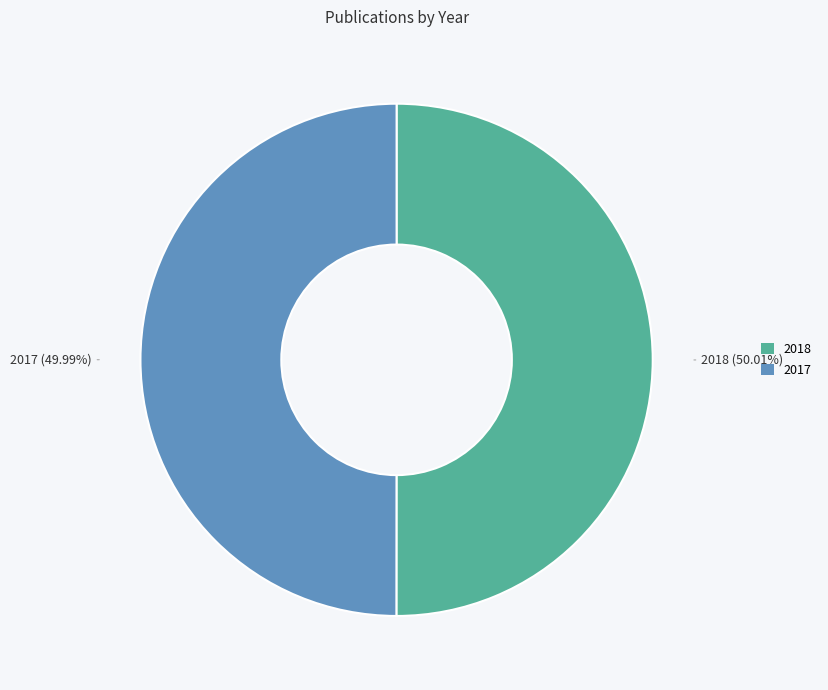

What percentage is the 2017 slice, to the nearest percent?

50%